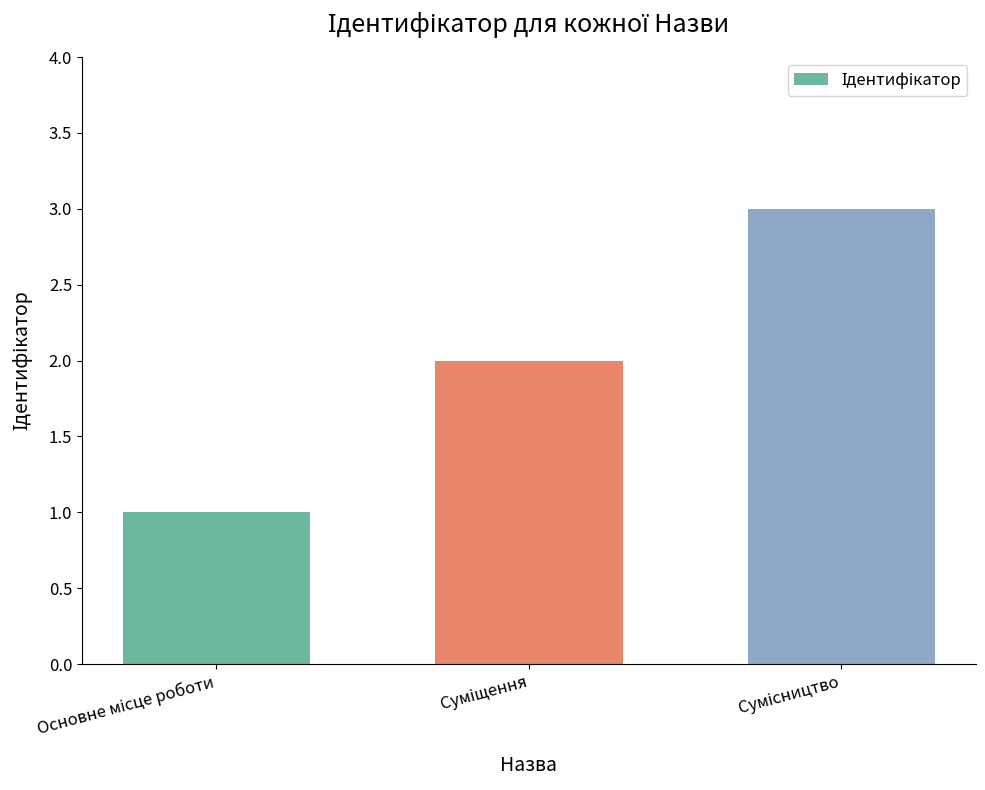

What is the sum of all values?

6